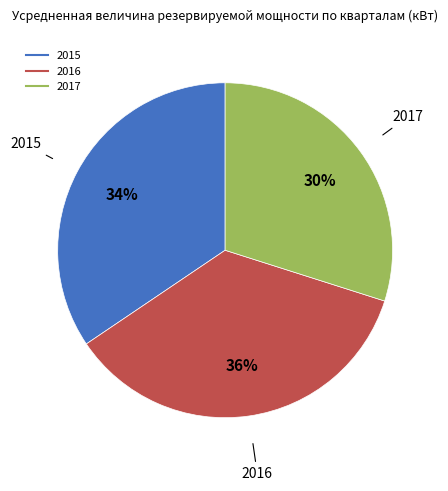

Is there any slice that represents more than half of the pie?

No